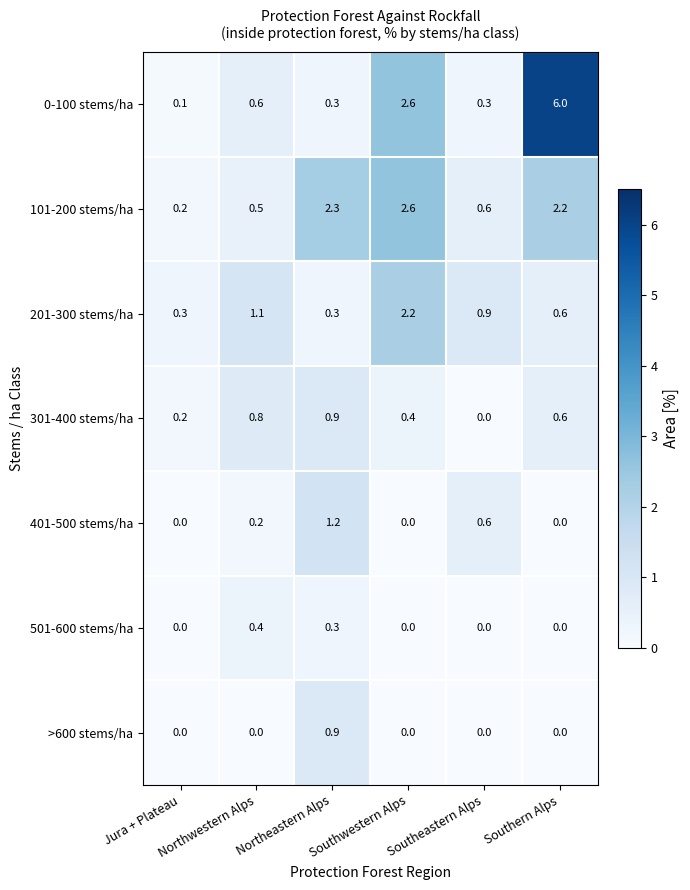

What is the difference between the maximum and minimum values in the >600 stems/ha series?

0.9